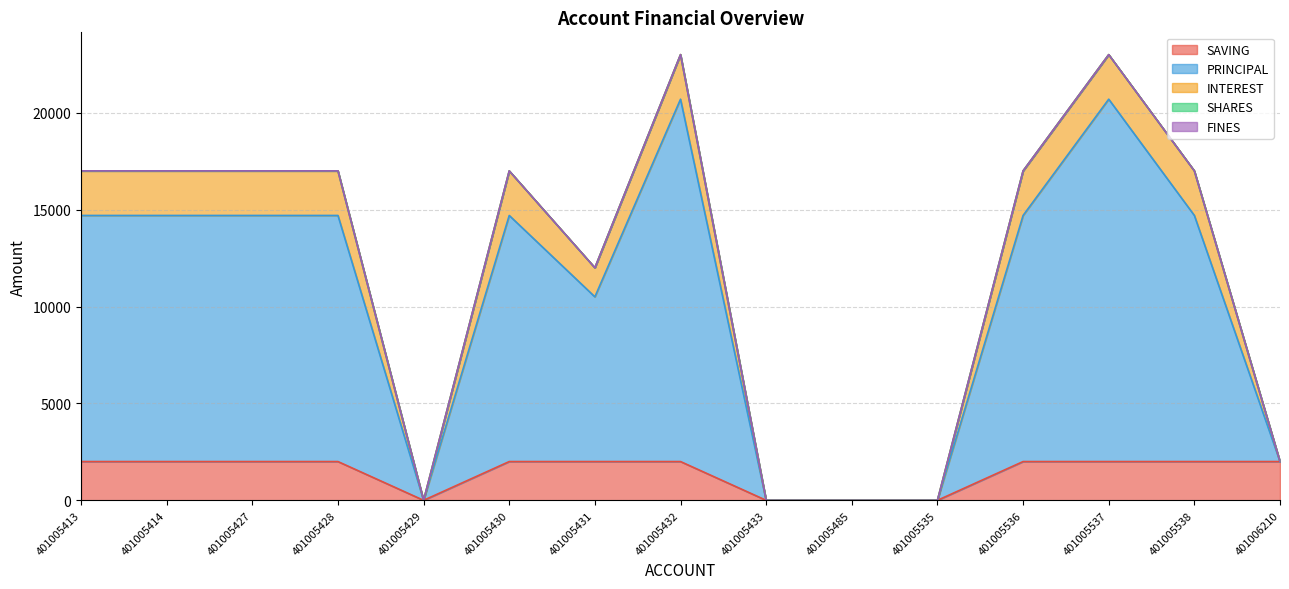

What are all the series names shown in the legend?

SAVING, PRINCIPAL, INTEREST, SHARES, FINES